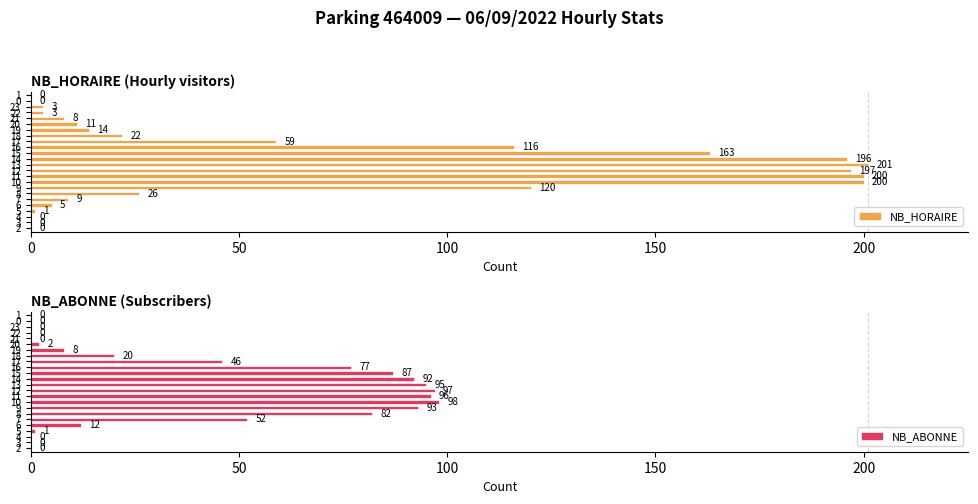

Are the bars horizontal?

Yes